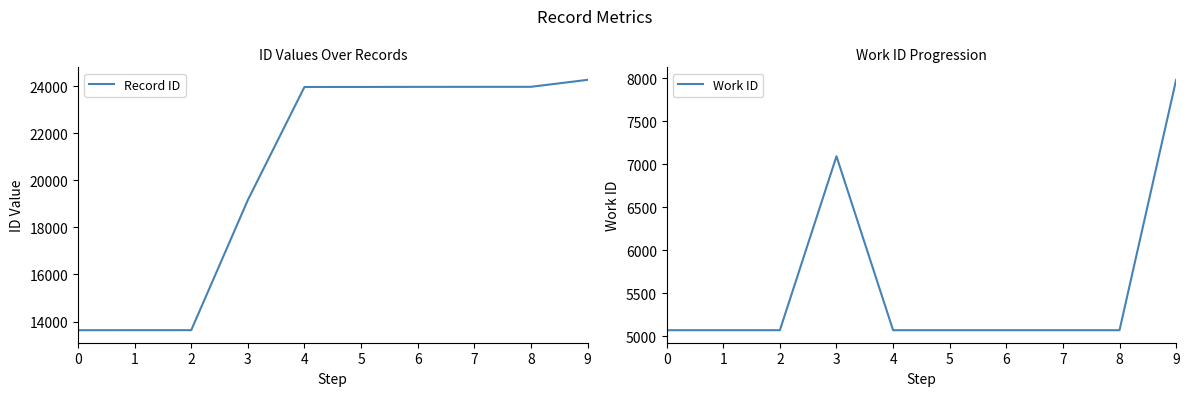

True or false: Work ID and Record ID cross at least once.

False